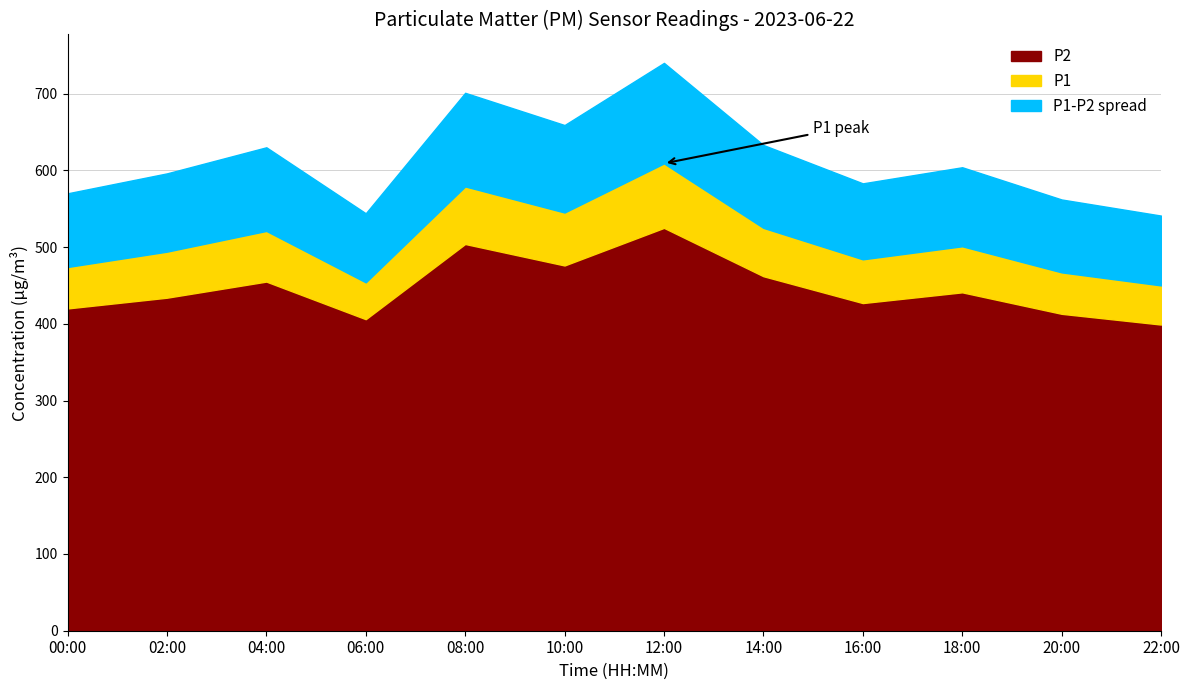

What is the minimum value for P2?

399.0